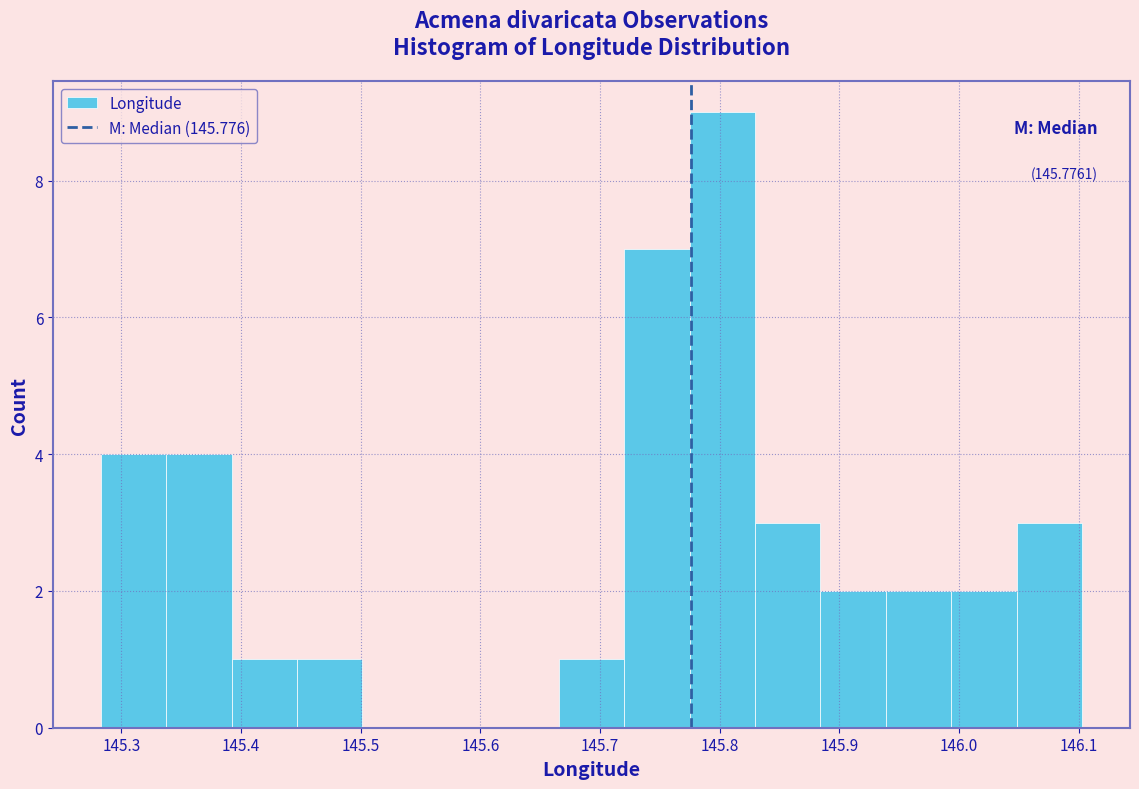

Which range on the x-axis has the tallest bar?

145.77 to 145.83